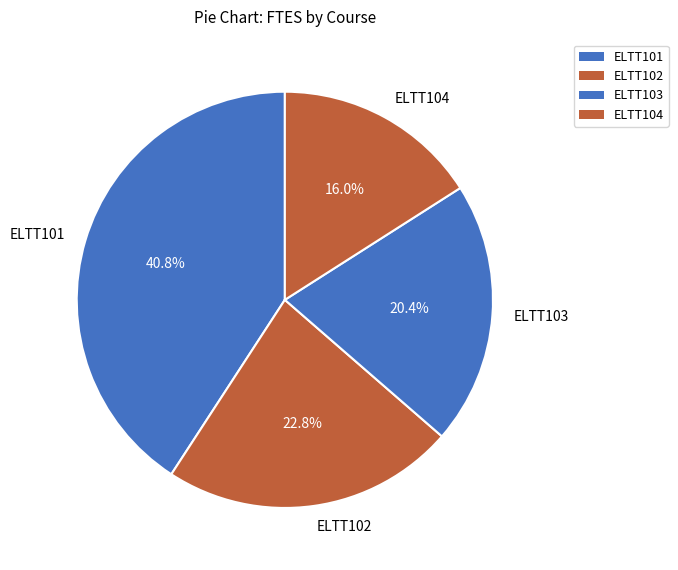

Rank the categories by value from highest to lowest.

ELTT101, ELTT102, ELTT103, ELTT104